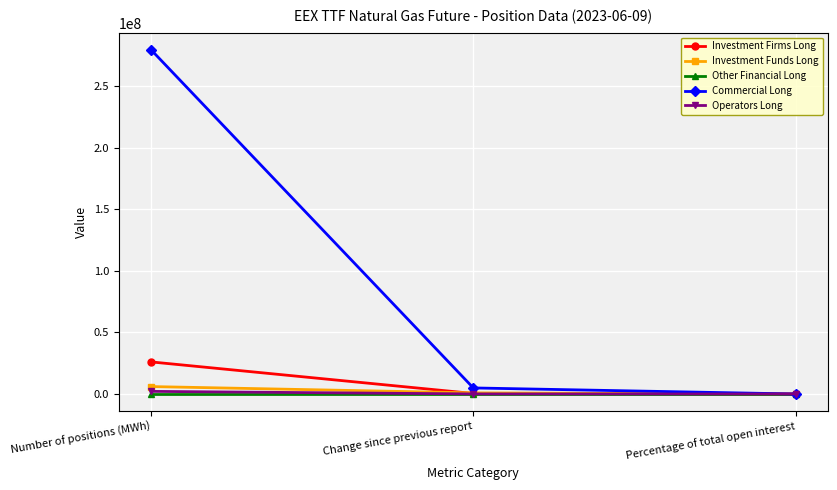

What is the label of the 3rd point from the right?

Number of positions (MWh)